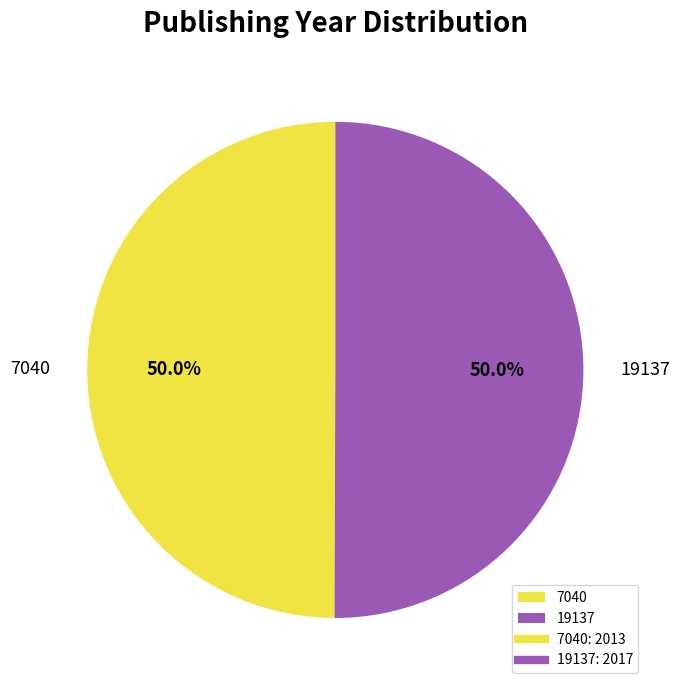

How many segments does this pie chart have?

2